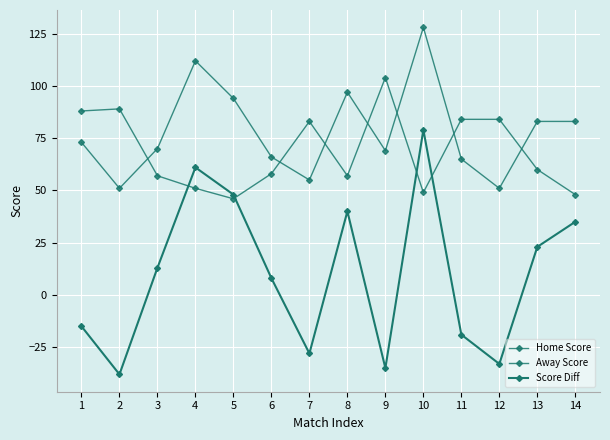

At which label does Score Diff first exceed 13?

4